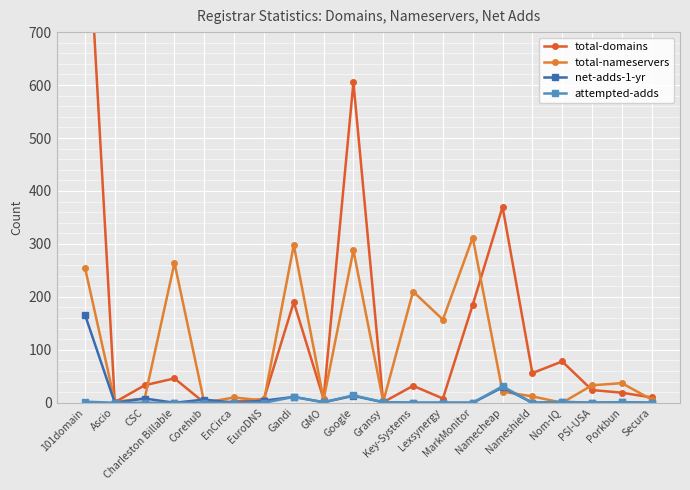

Where is the first local maximum for net-adds-1-yr?

CSC